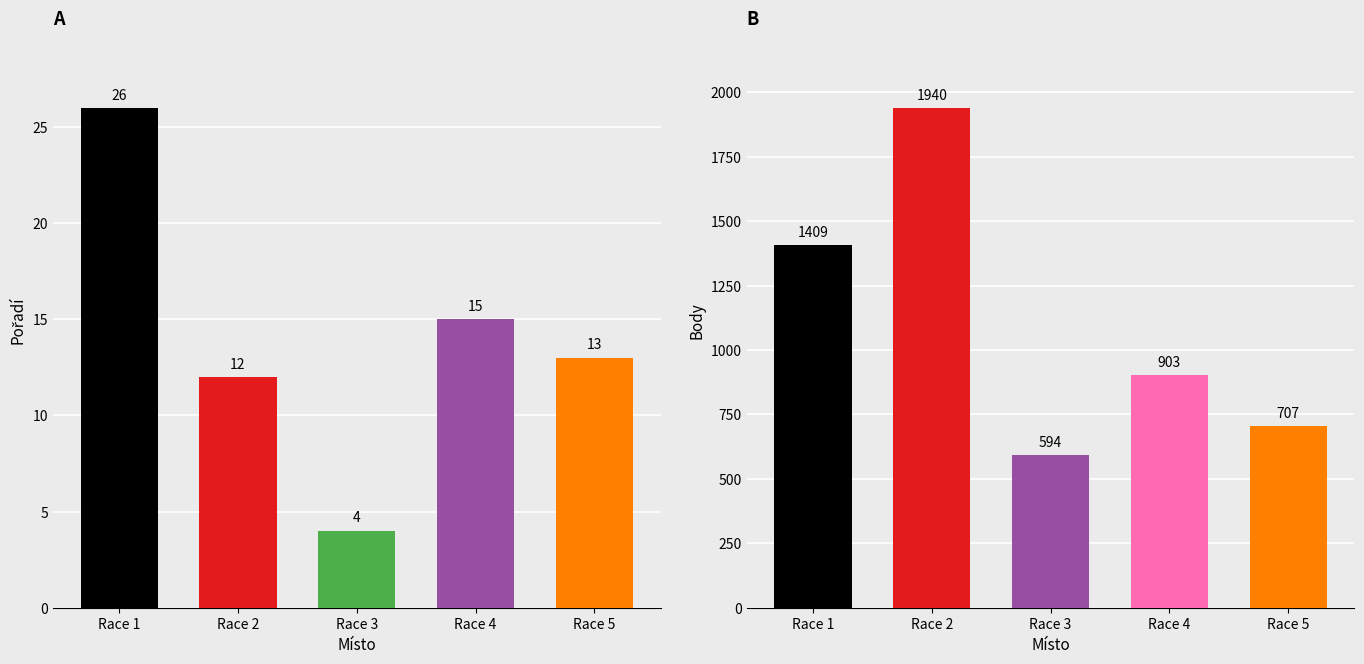

What is the value of the Body bar at the 5th from the left?

707